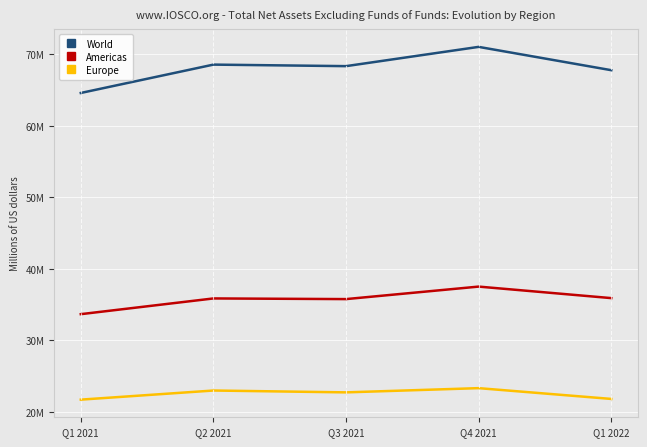

What are all the series names shown in the legend?

World, Americas, Europe